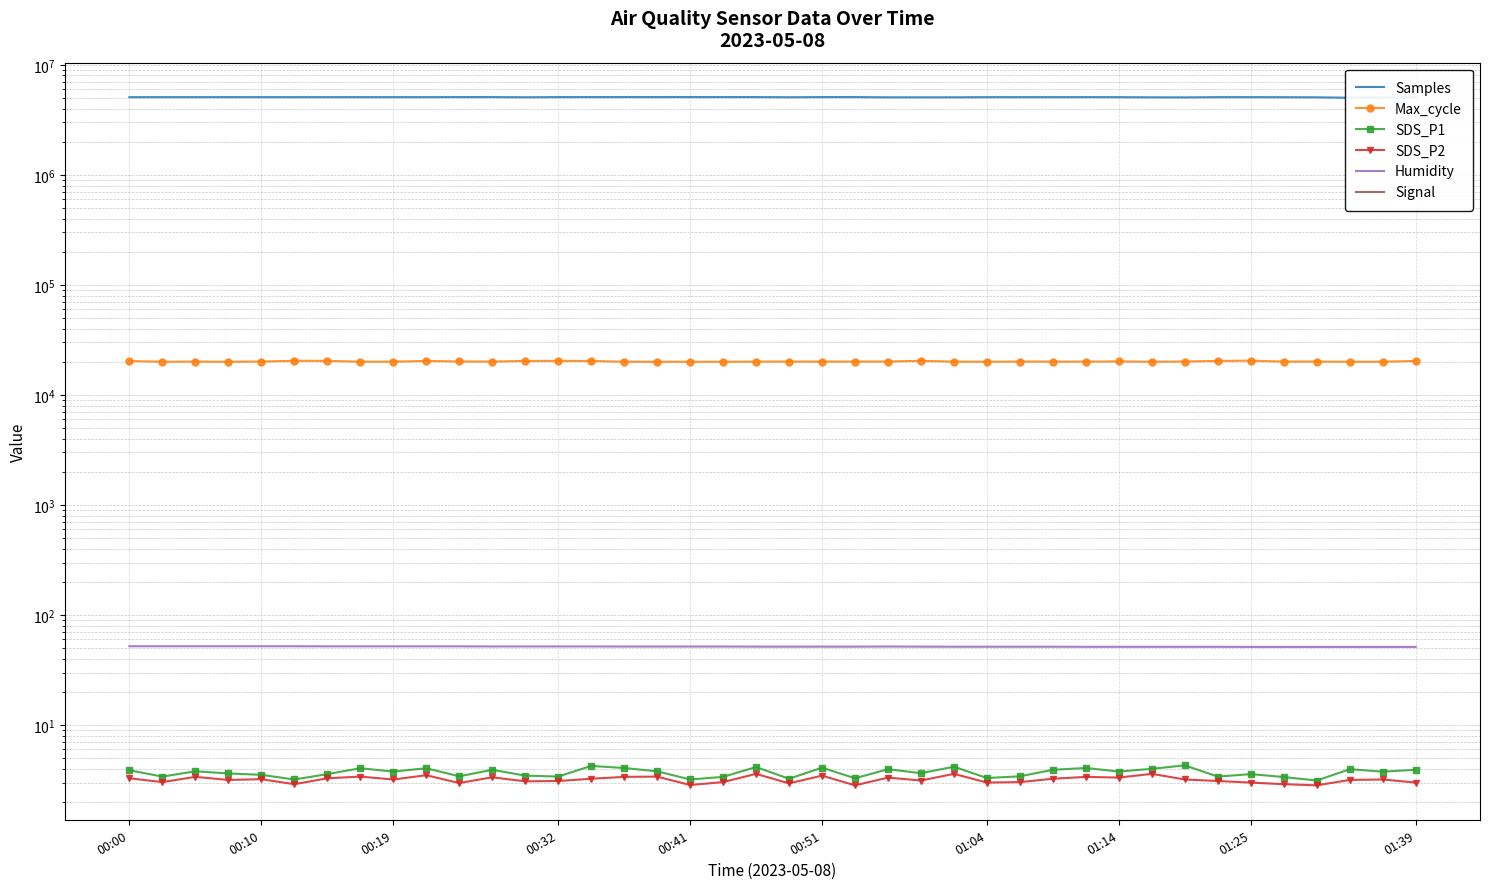

What is the total value across all series at 19?

5111319.3